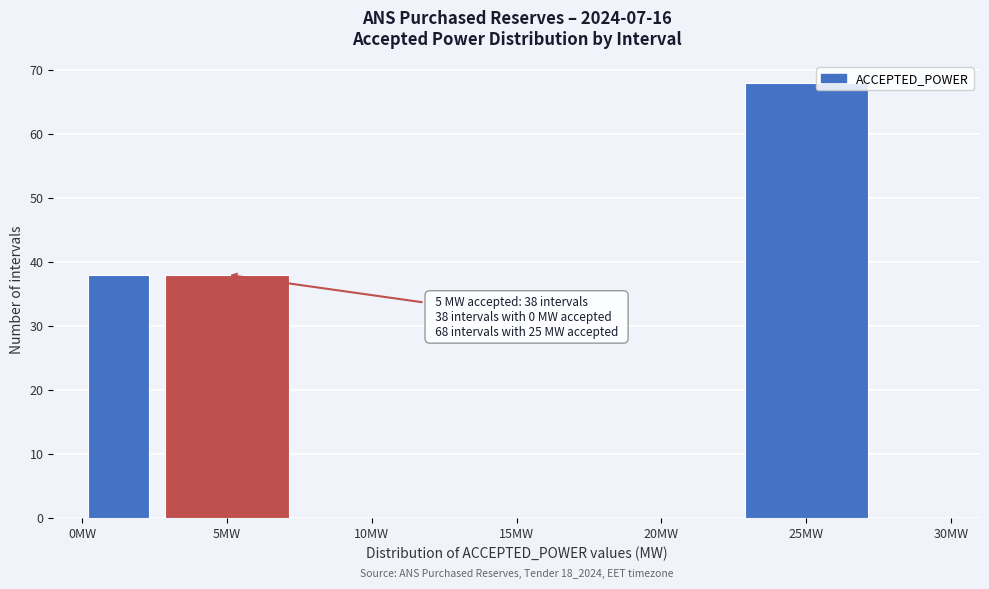

Over which range of the x-axis is the bar tallest?

22.5 to 27.5